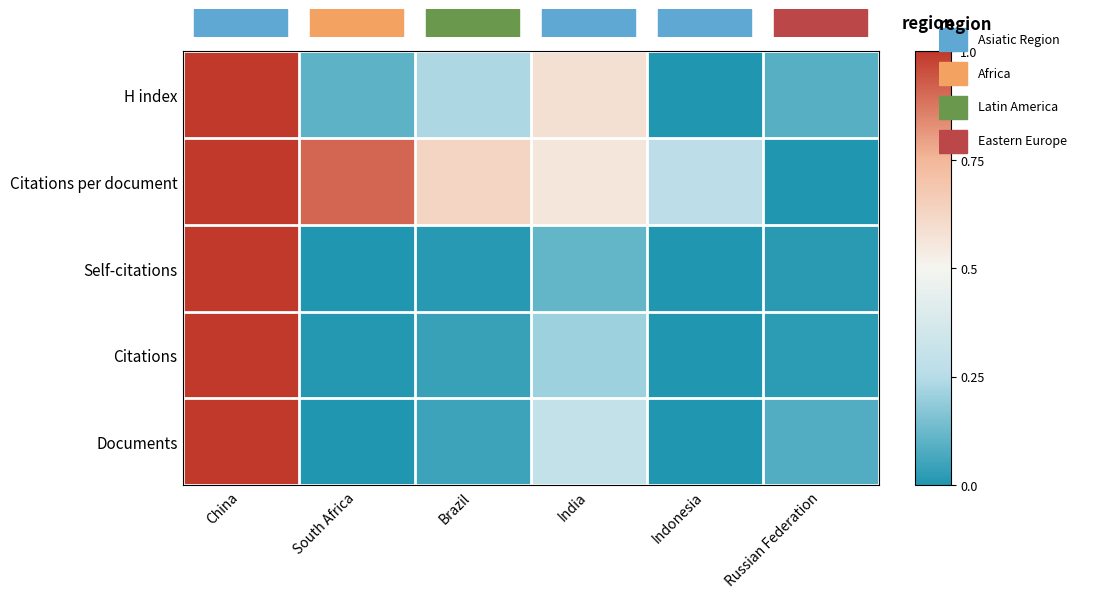

Rank the series by their maximum value, from highest to lowest.

Documents, Citations, Self-citations, Citations per document, H index